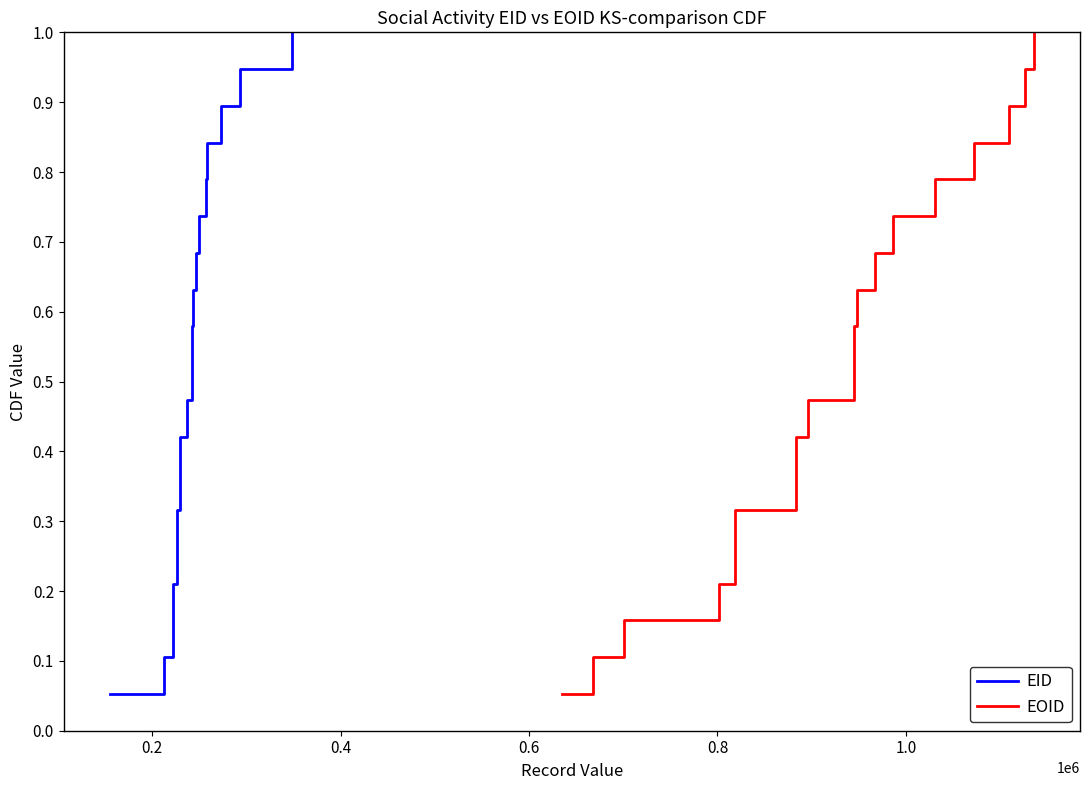

True or false: EID has a value of 0.9 at 9.

False